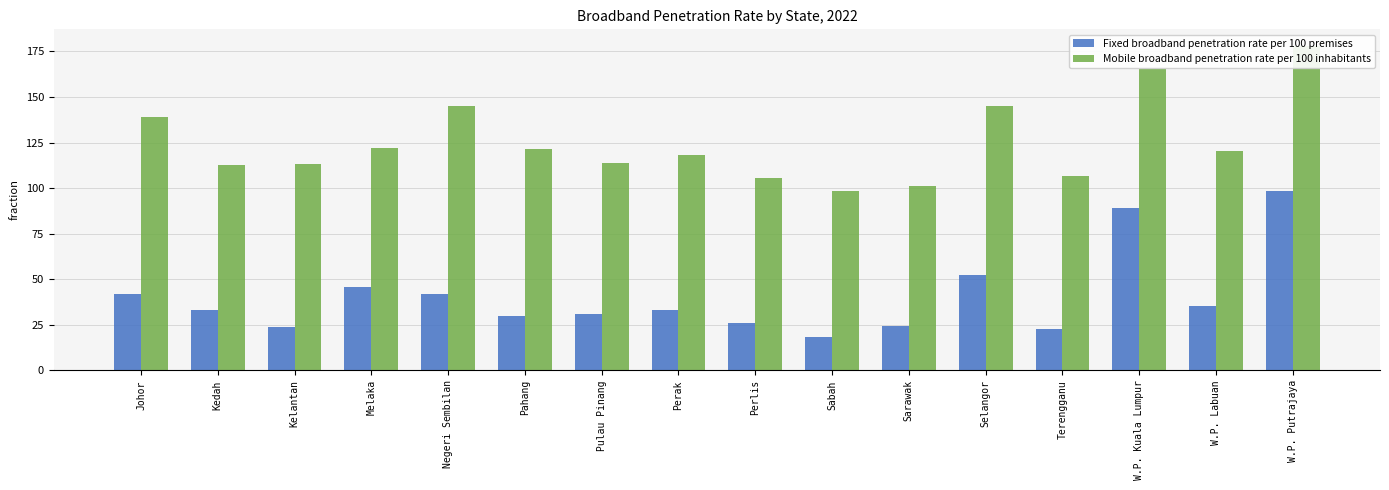

At which label does Fixed broadband penetration rate per 100 premises reach its peak?

W.P. Putrajaya